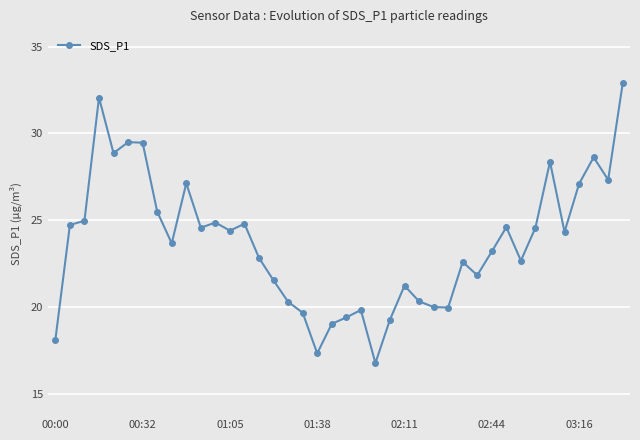

What is the average value?

23.7